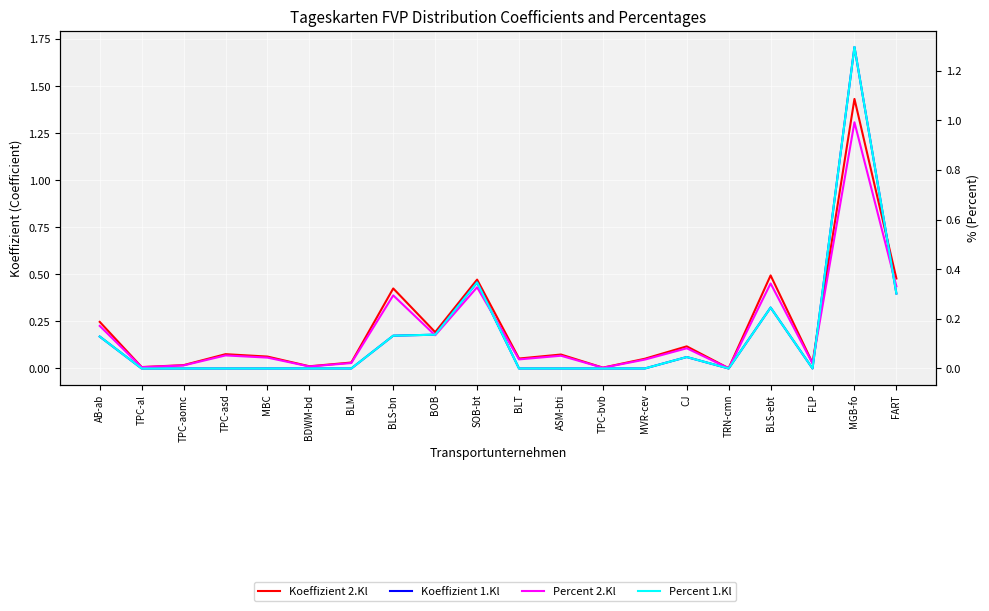

Is the value of Koeffizient 1.Kl at BLM greater than the value of Percent 2.Kl at BDWM-bd?

No